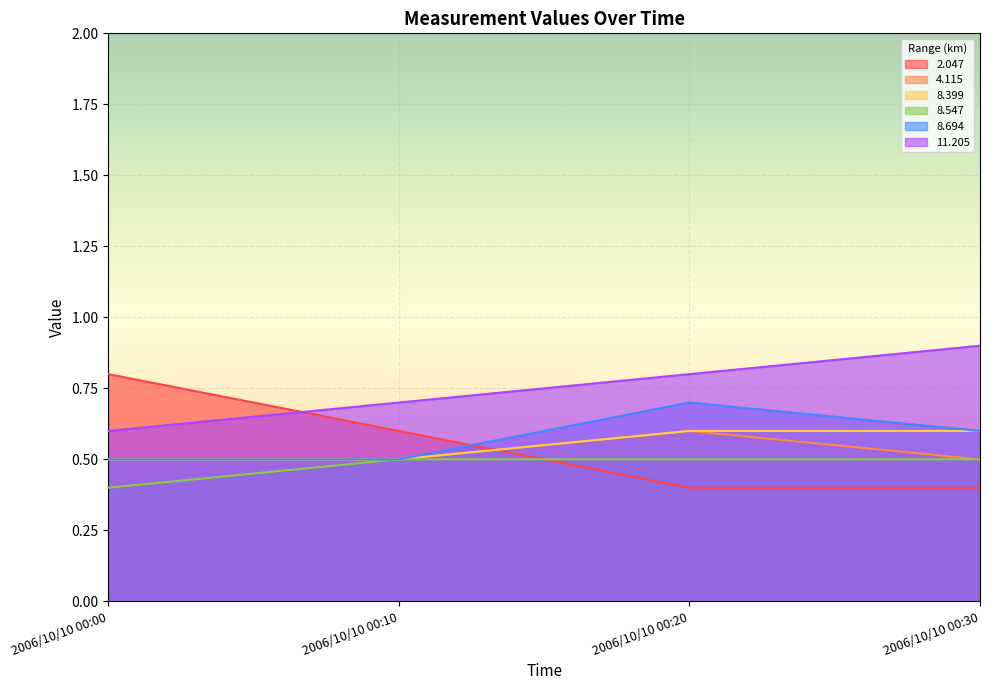

Count the number of categories in the chart.

4